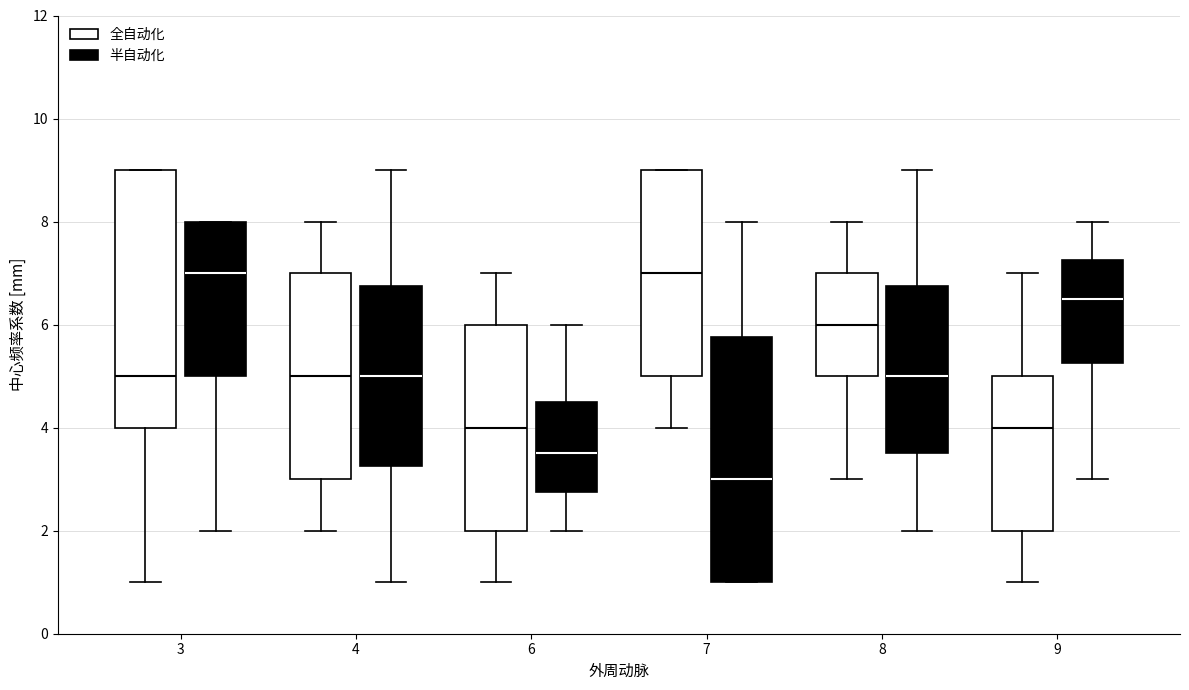

Which box is the tallest, from its lower edge to its upper edge?

3 (全自动化)